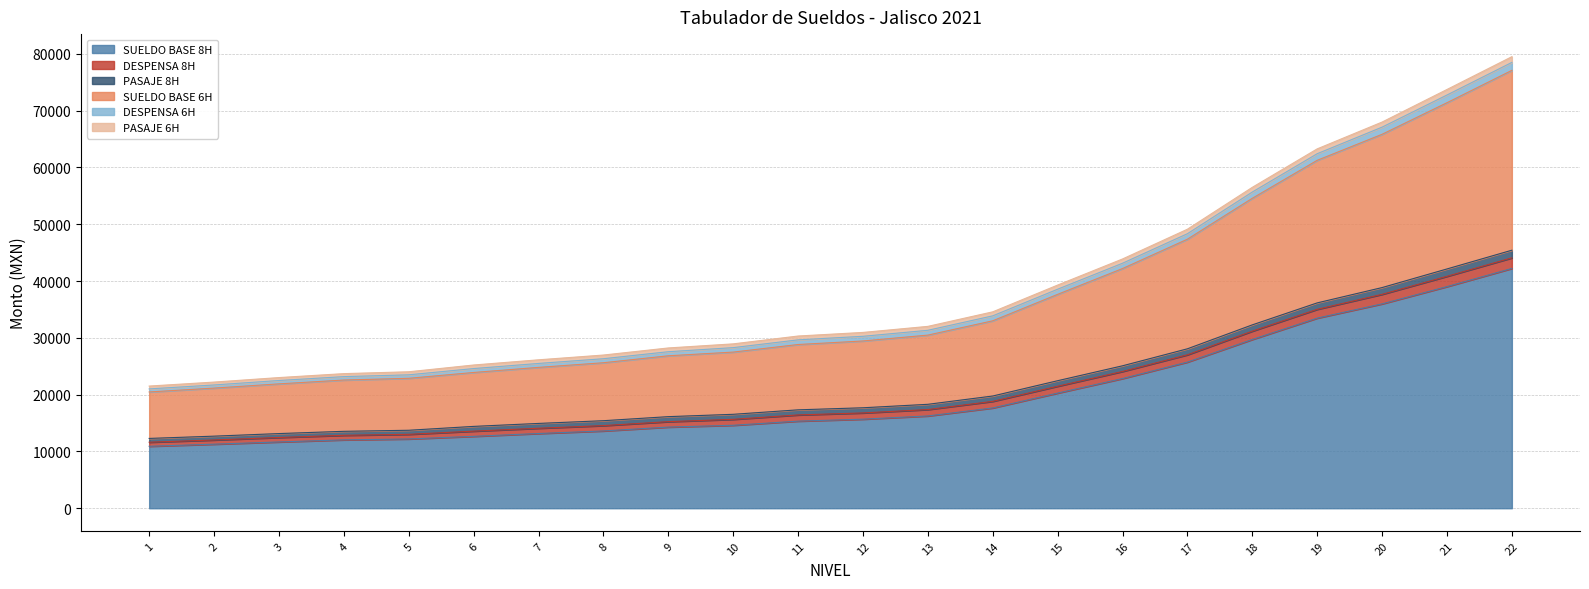

What is the minimum value shown in the chart?

10907